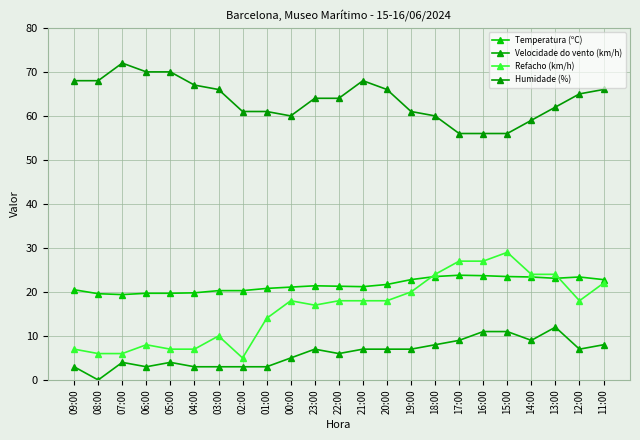

What is the value of the Refacho (km/h) point at the 21st from the left?

24.0